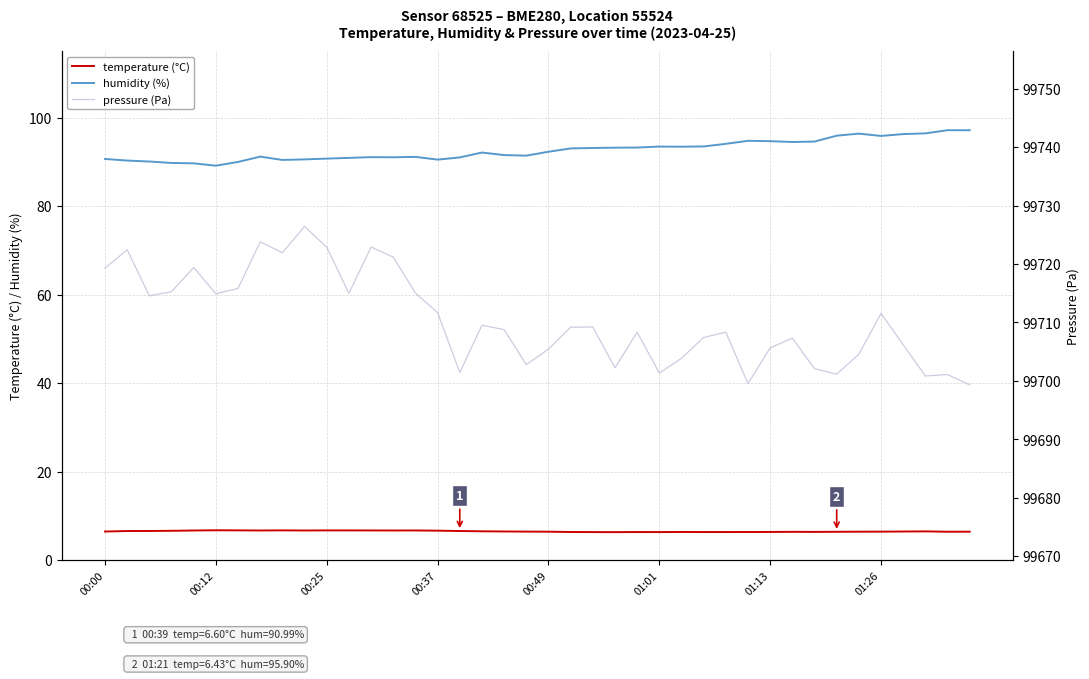

What is the lowest value of the humidity (%) series?

89.1